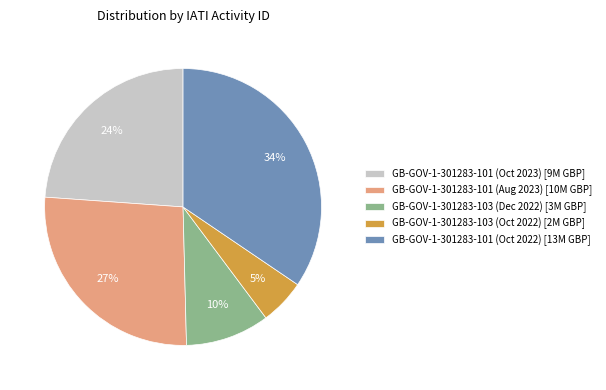

To the nearest percent, what is the difference between the largest and smallest slice percentages?

29%